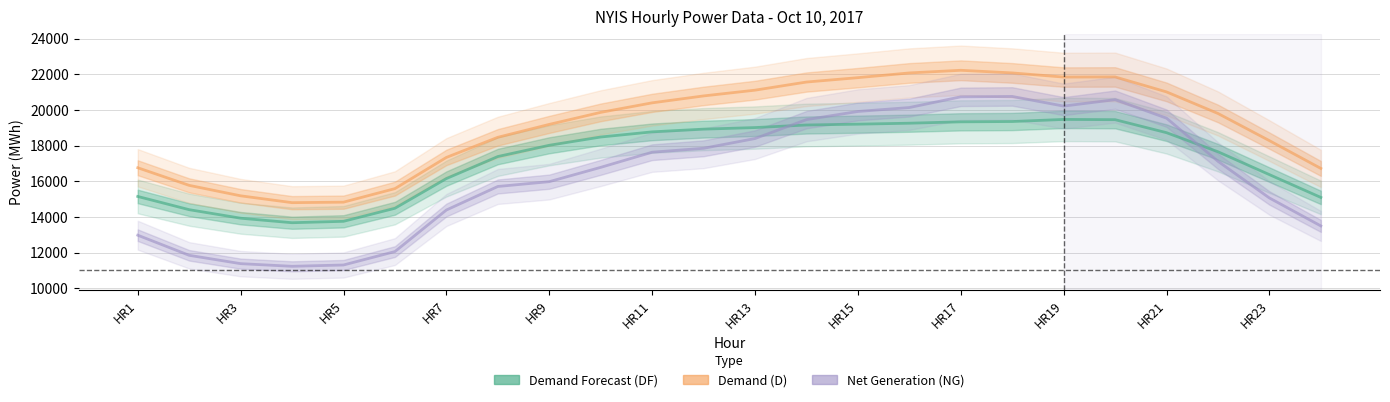

Between HR5 and HR11, which series saw the biggest shift?

Net Generation (NG)